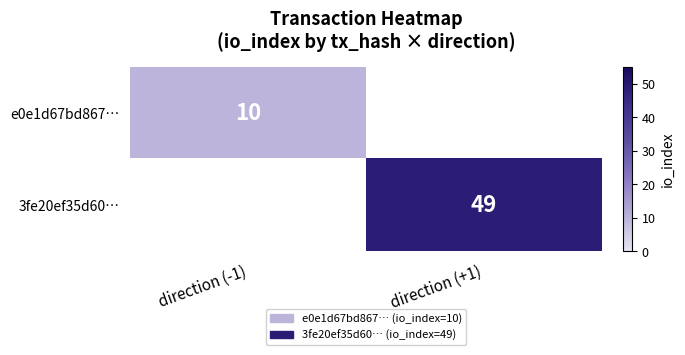

True or false: 3fe20ef35d60… has a value of 31.9 at direction (+1).

False